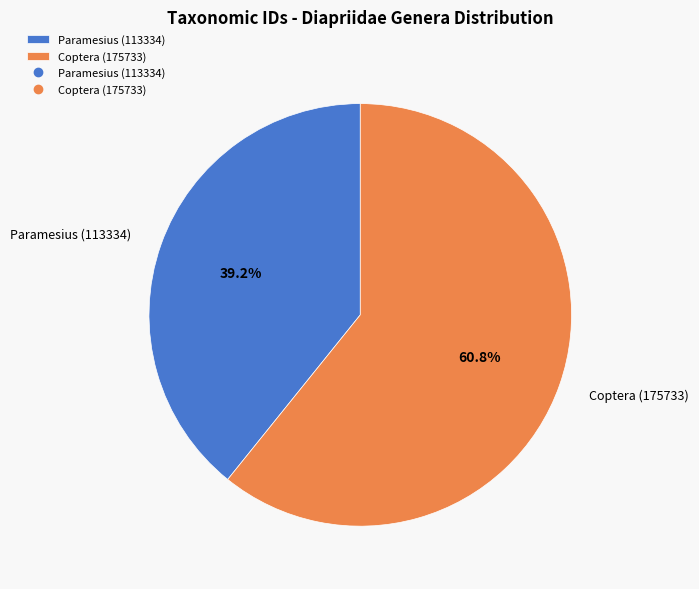

Which slice is the largest?

Coptera (175733)